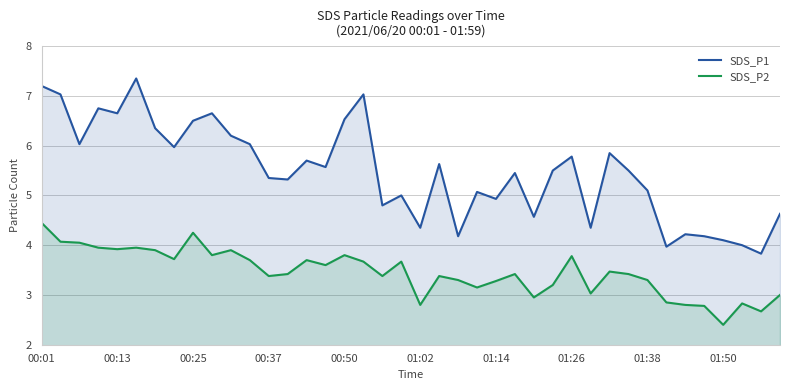

Which series has the largest total across all categories?

SDS_P1